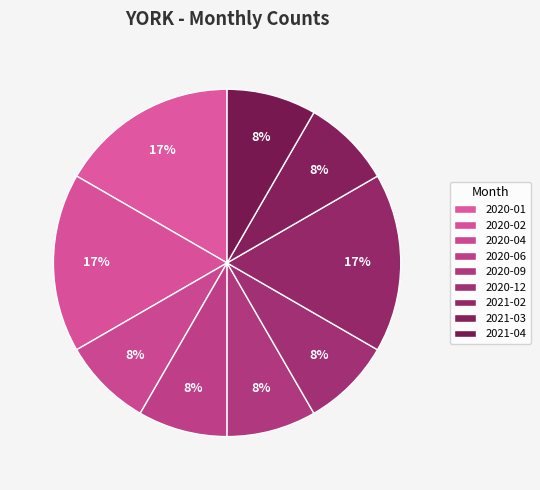

Which has a higher value, 2020-04 or 2020-02?

2020-02